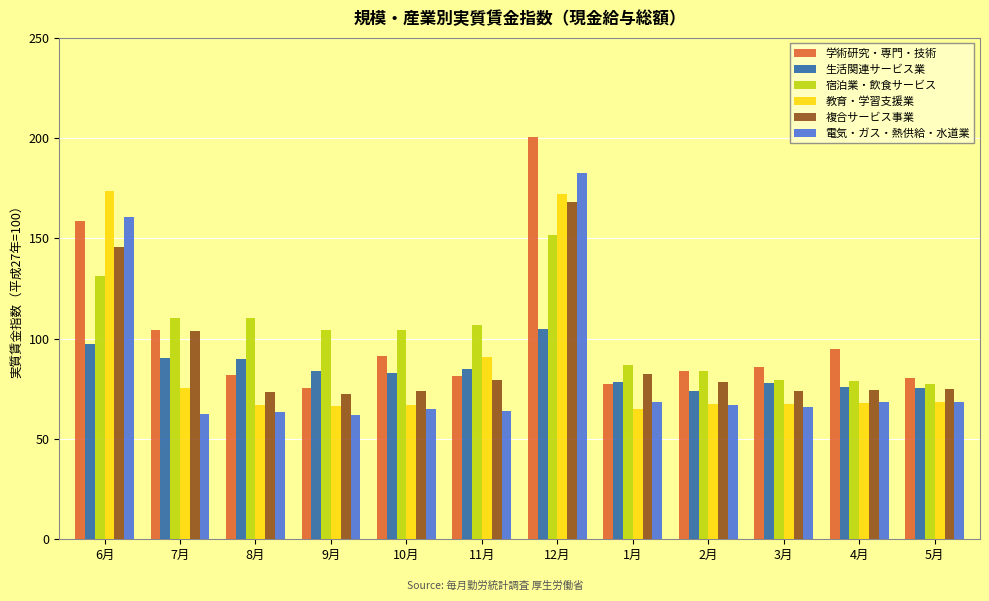

Where is 学術研究・専門・技術 nearest to the value 138?

6月